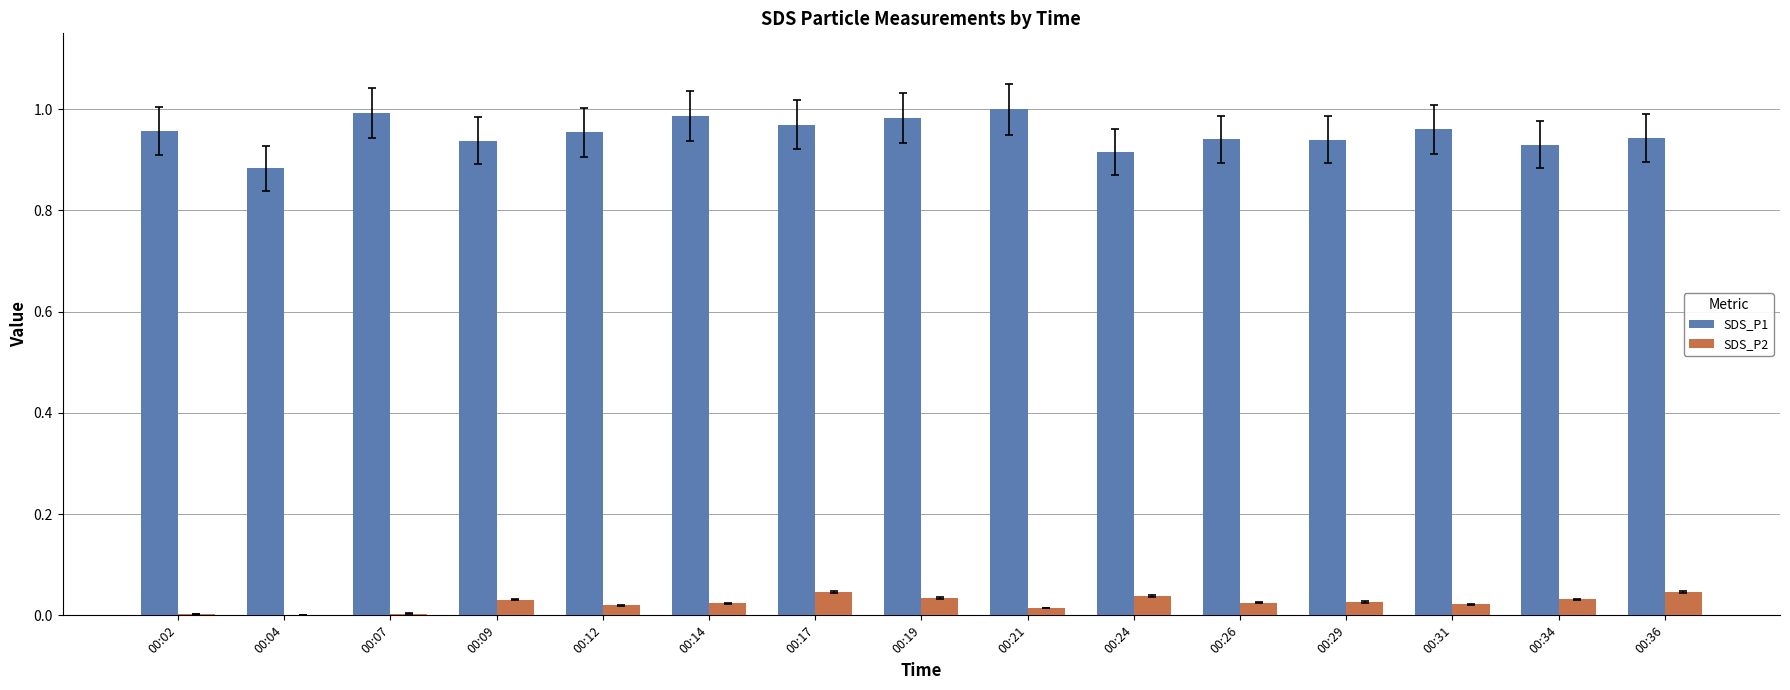

Are the bars horizontal?

No